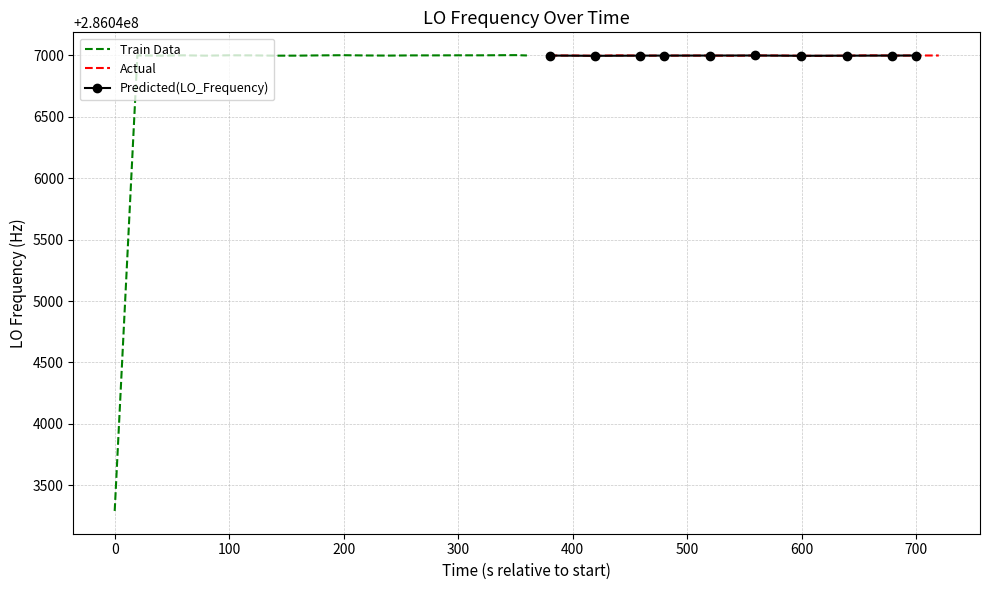

What is the difference between the values at 33 and 30?

3.0